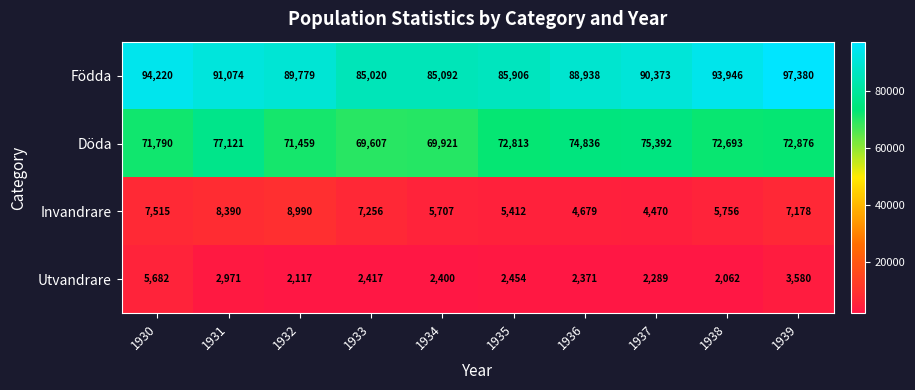

Between 1930 and 1937, which series saw the biggest shift?

Födda